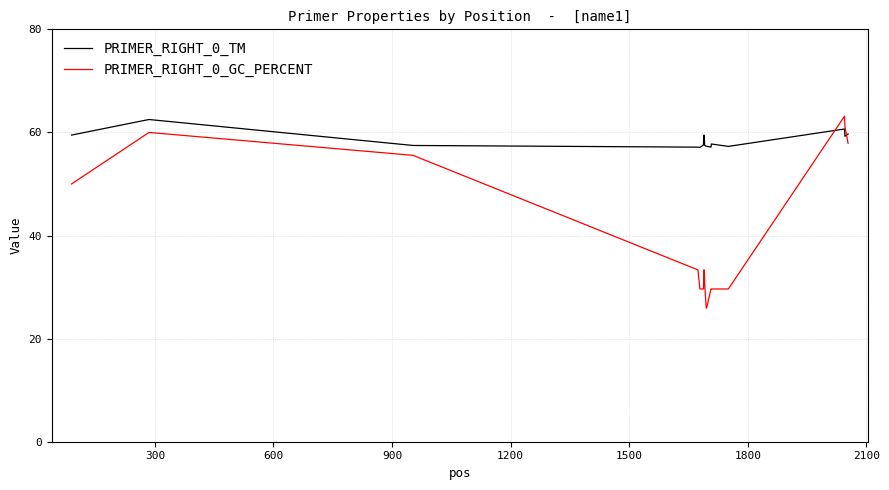

Rank the series by their average value, from highest to lowest.

PRIMER_RIGHT_0_TM, PRIMER_RIGHT_0_GC_PERCENT